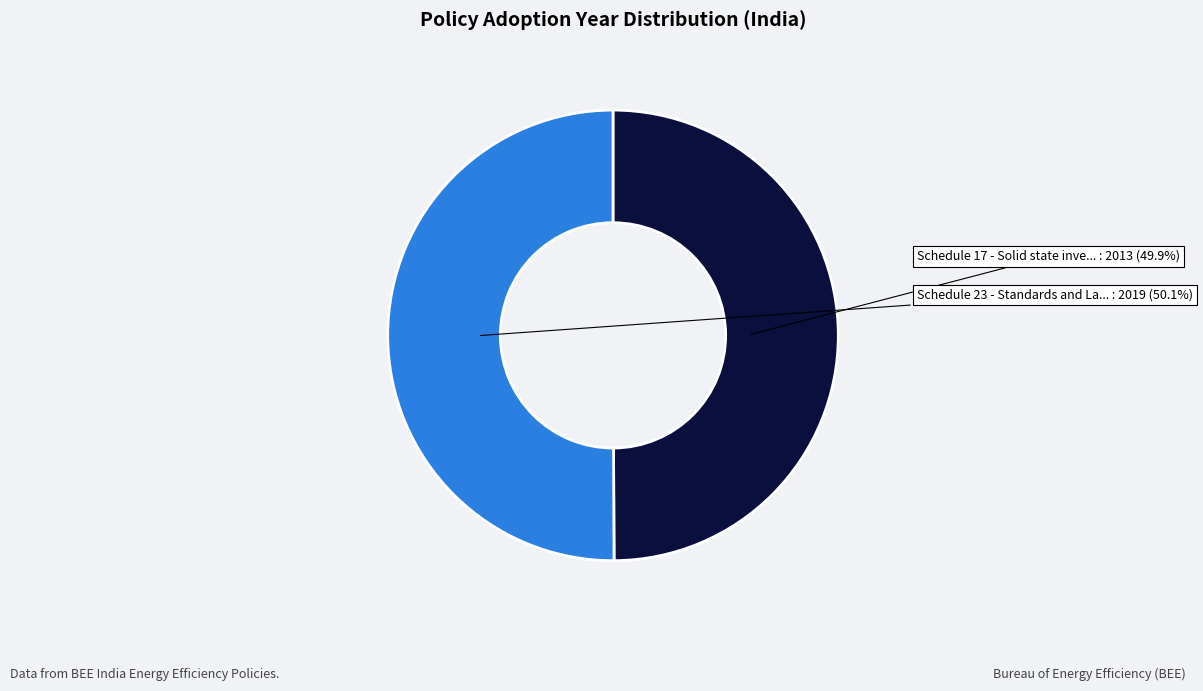

Is there a majority slice in this chart?

Yes